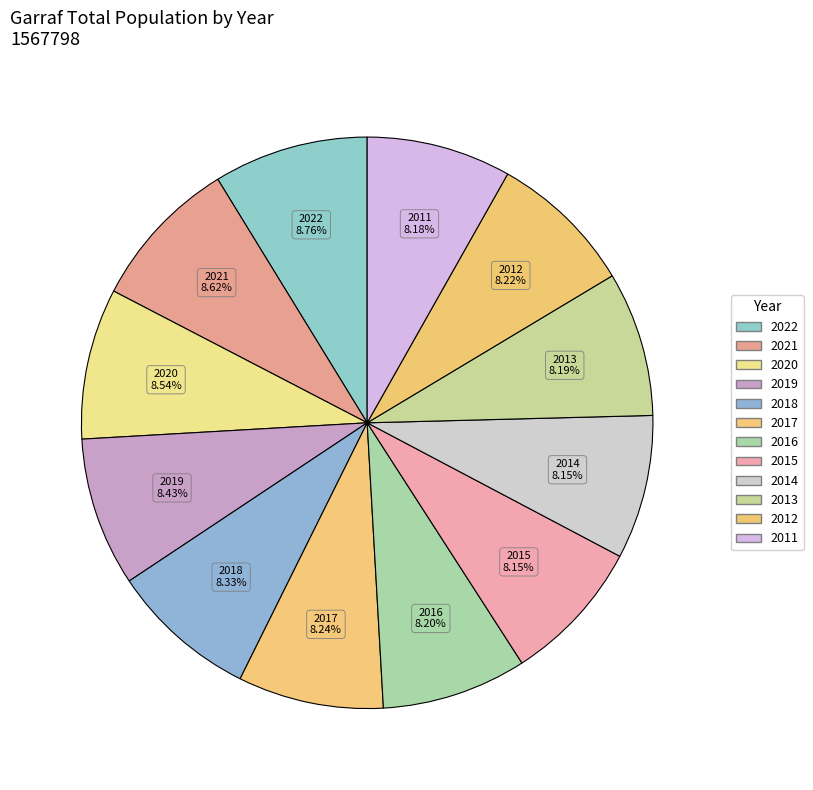

How many slices are in this pie chart?

12